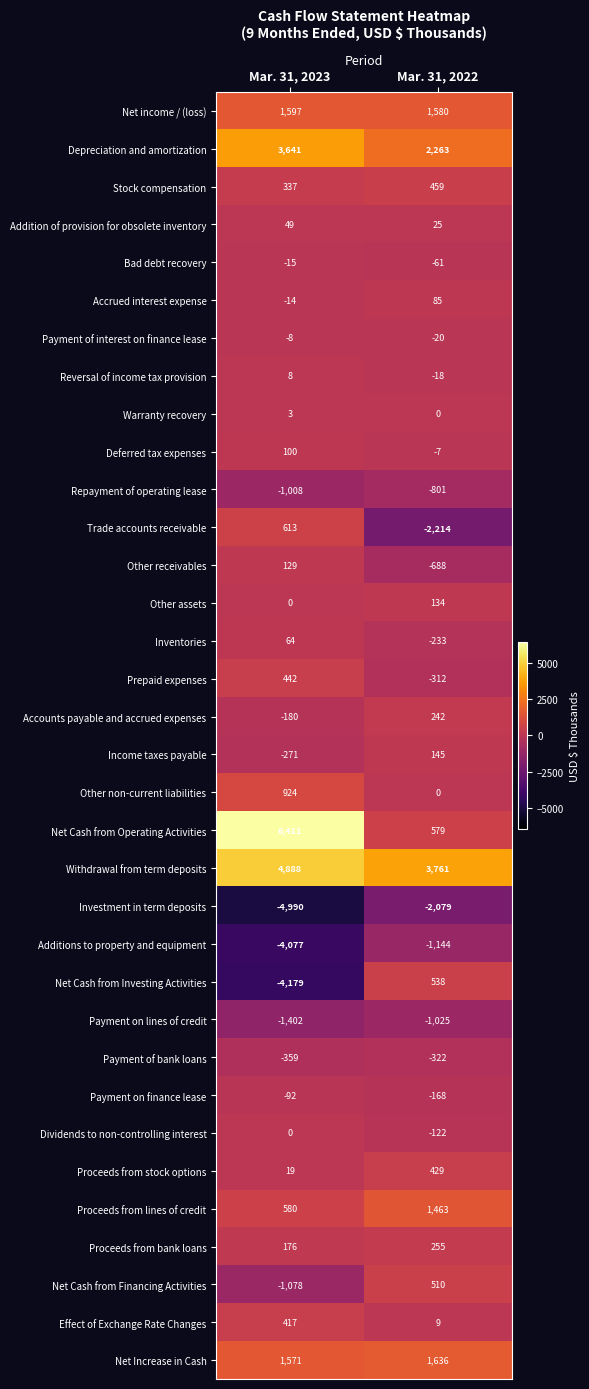

What value does the Payment on lines of credit series have at Mar. 31, 2022?

-1025